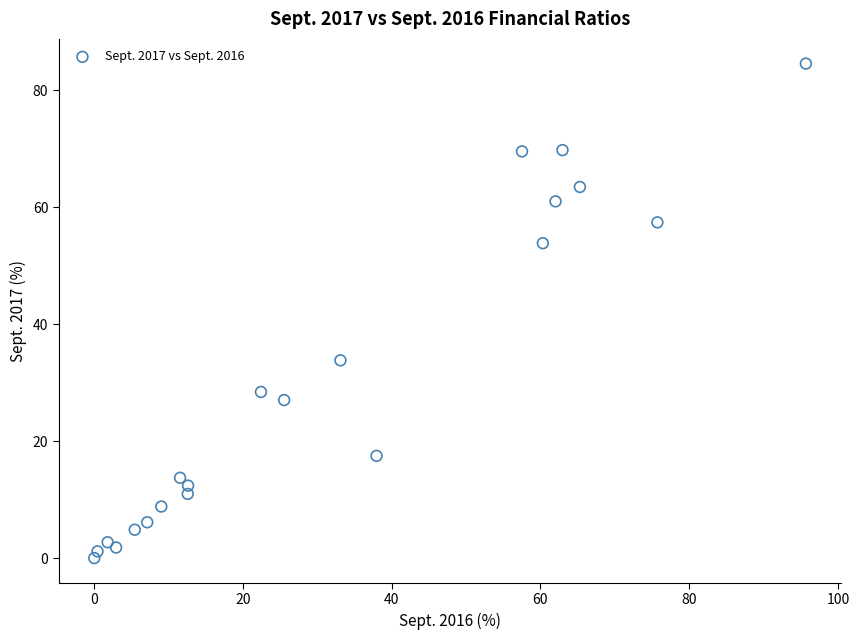

What Y value in the scatter plot is closest to 42?

33.8